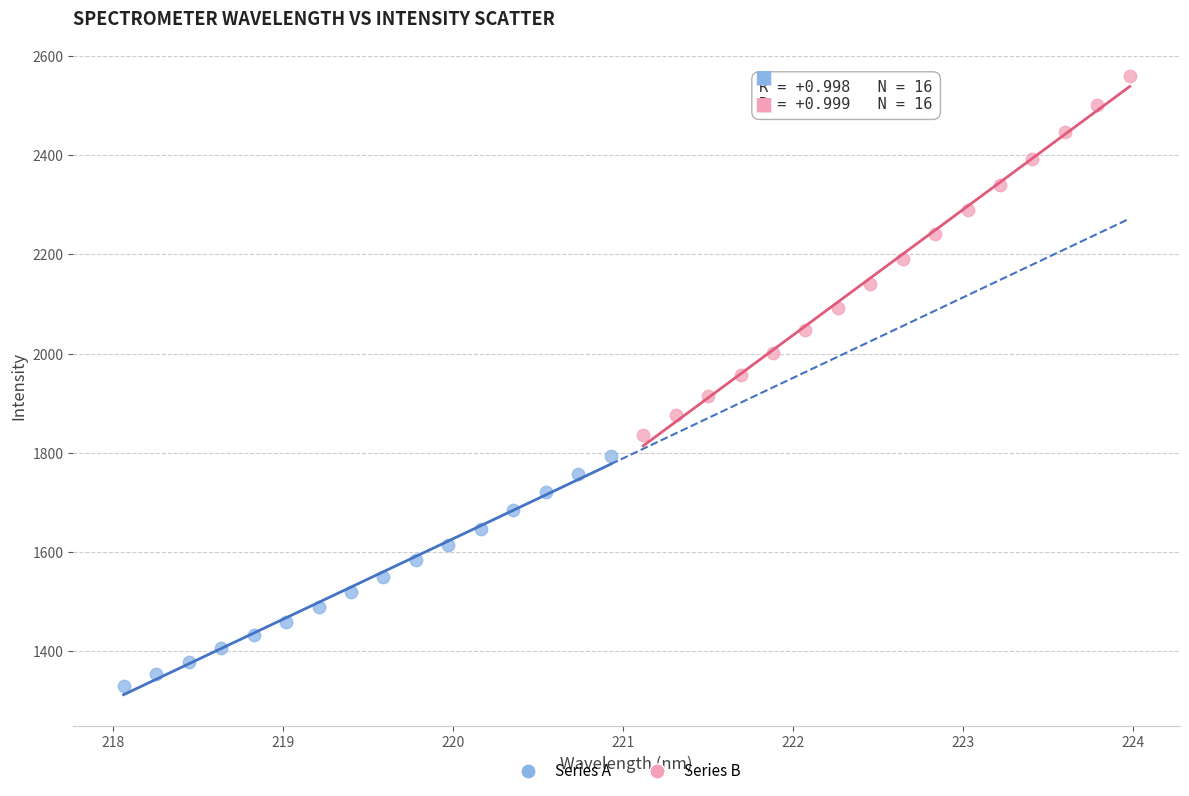

What are all the series names shown in the legend?

Series A, Series B